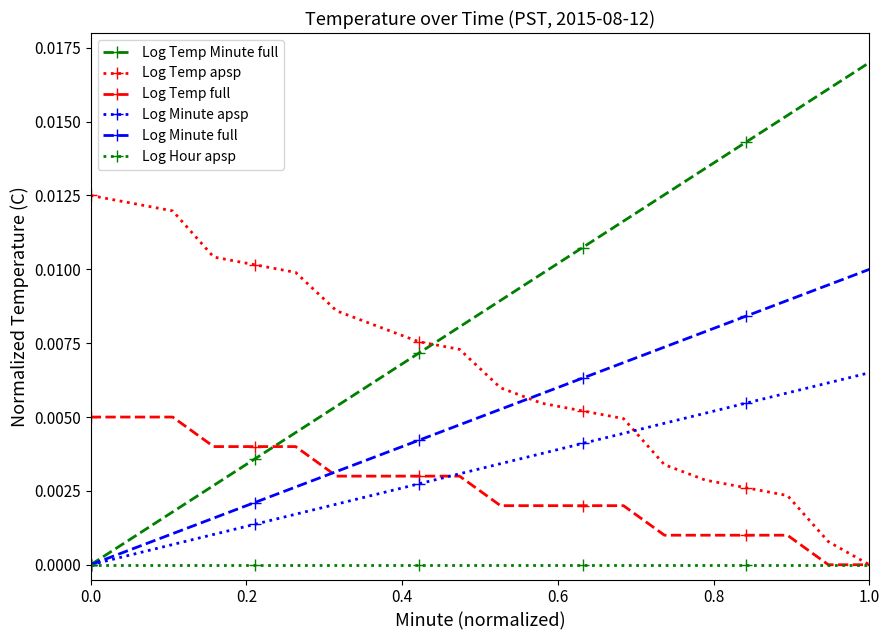

Which series has the largest total across all categories?

Log Temp Minute full